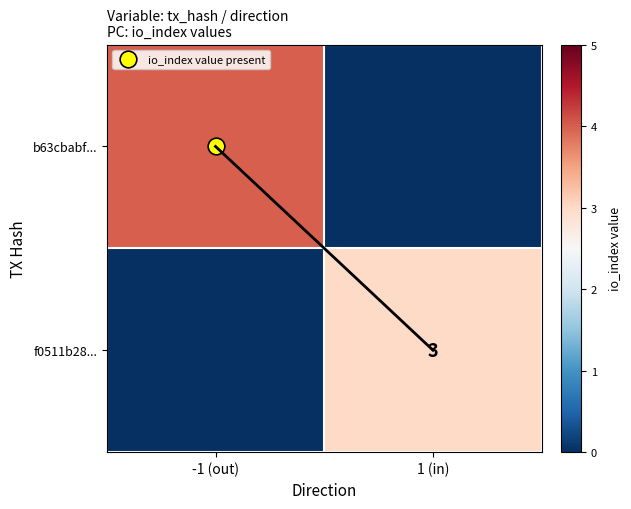

What is the sum of all f0511b28... values?

3